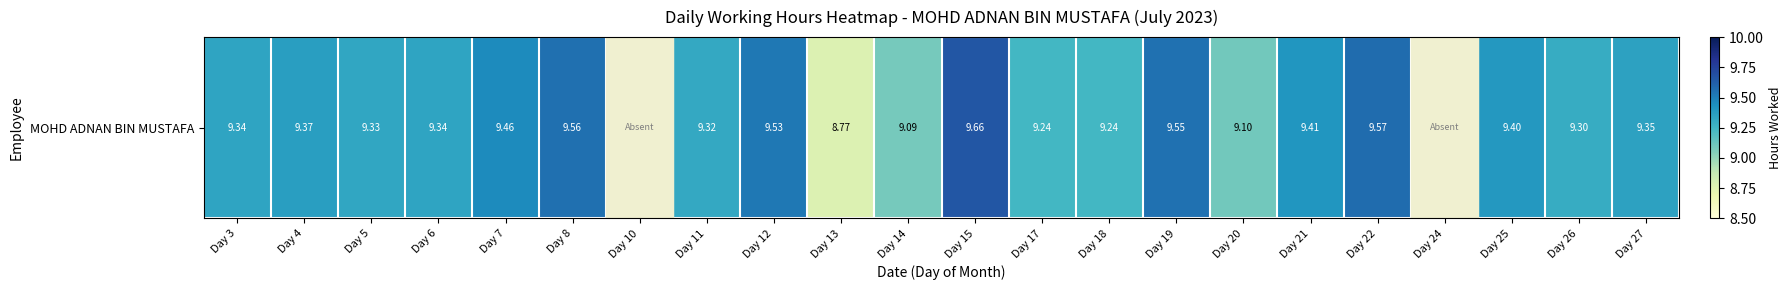

The value at Day 14 is 9.1. True or false?

True